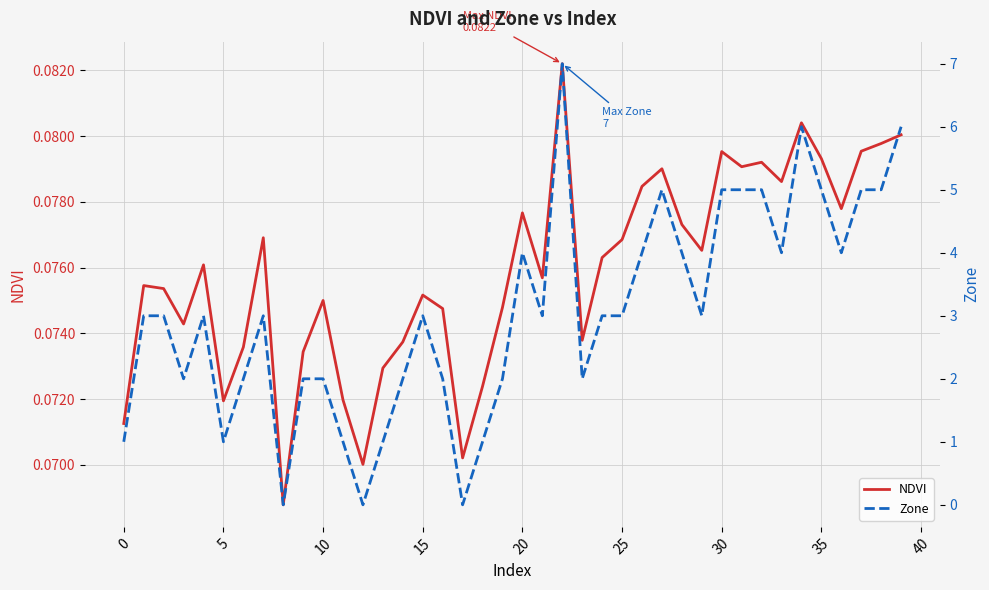

True or false: Zone has a value of 4.6 at 5.

False